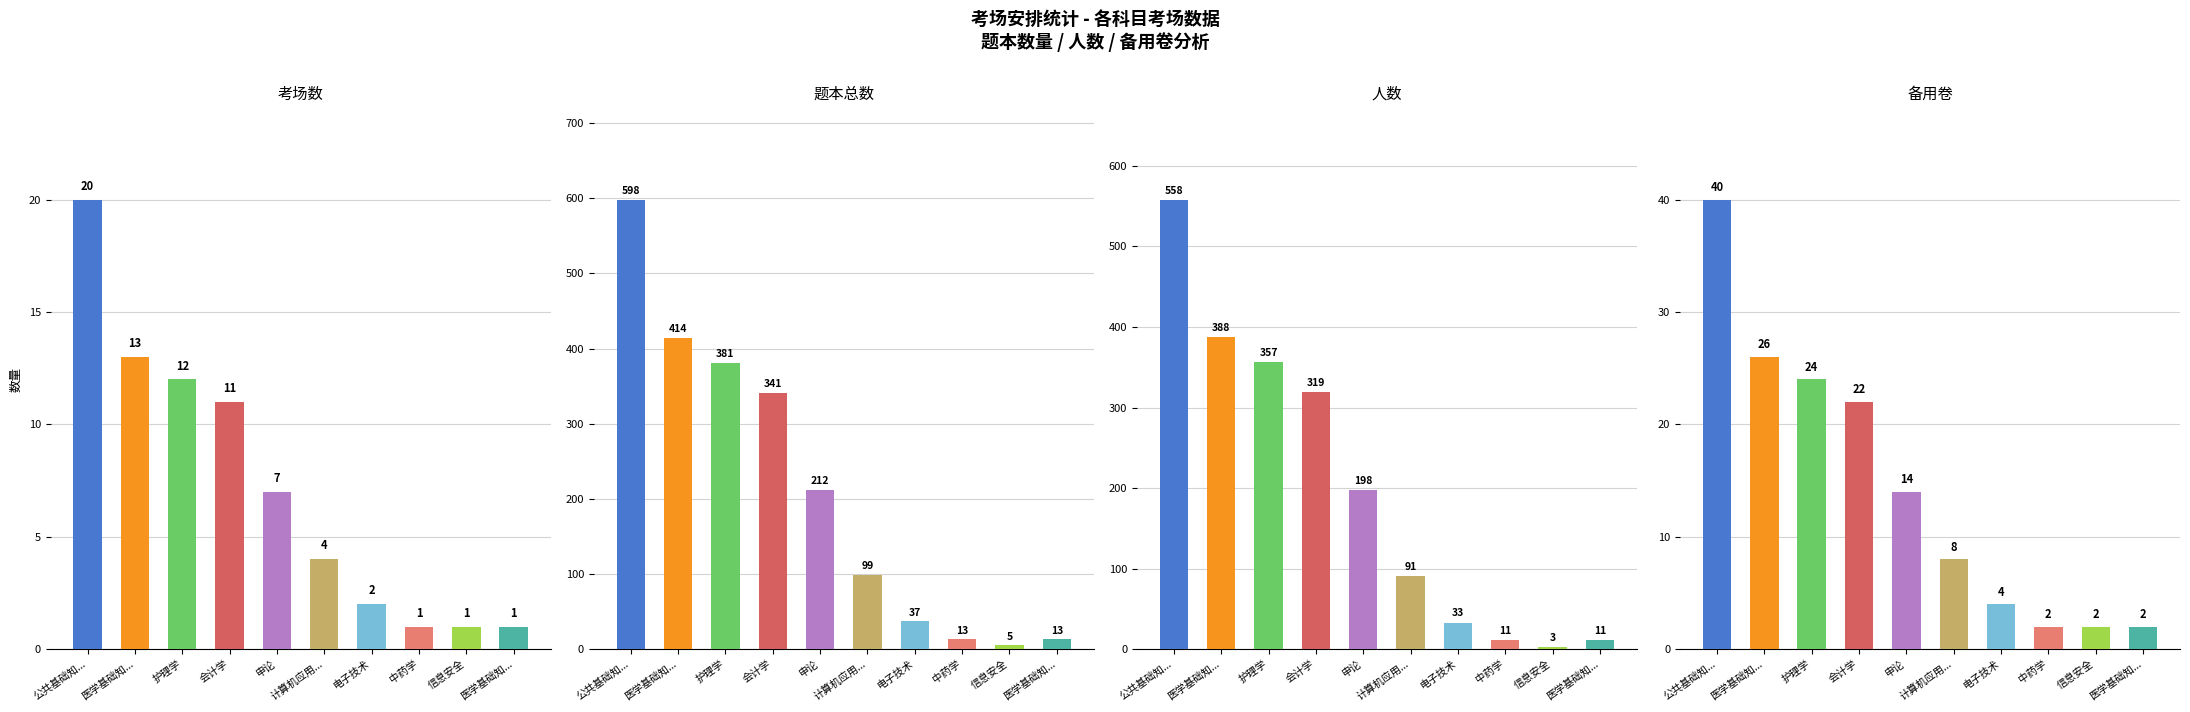

At 医学基础知..., list the series in order from smallest to largest.

考场数, 备用卷, 人数, 题本总数